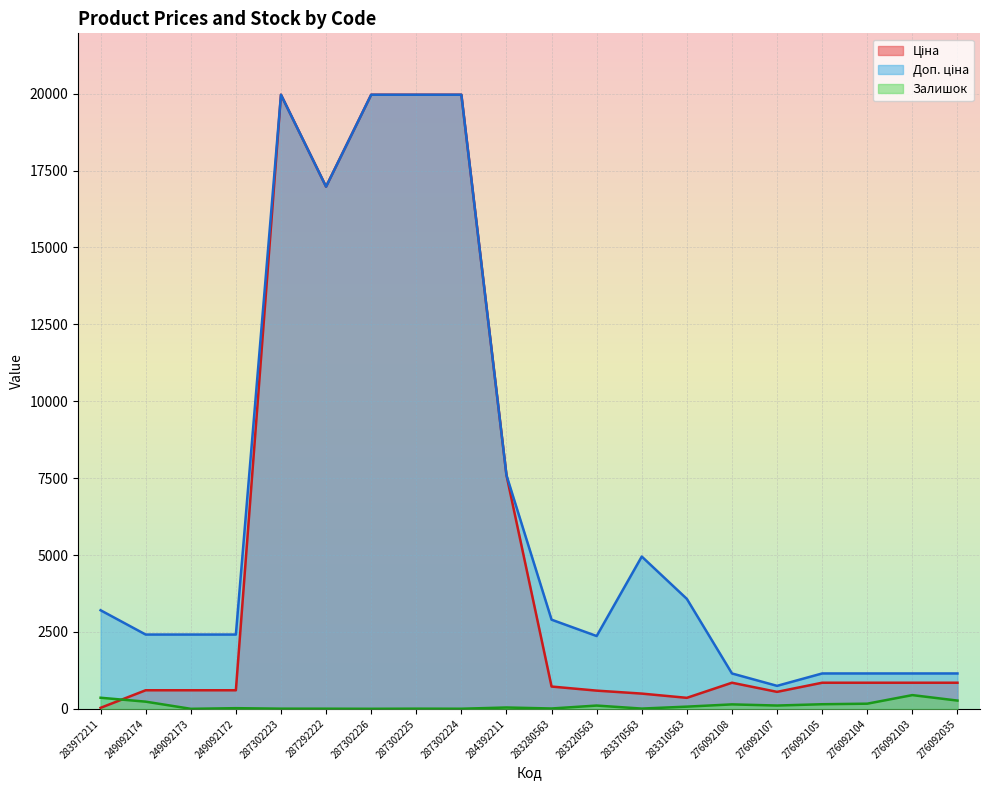

What is the difference between the maximum and minimum values in the Ціна series?

19932.1